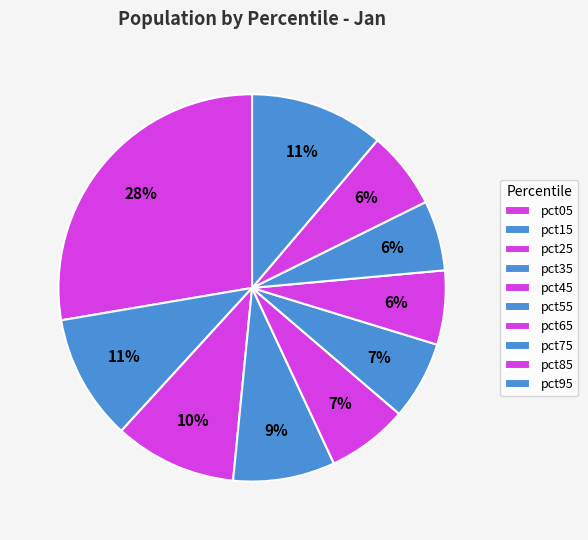

What percentage is the pct75 slice, to the nearest percent?

6%